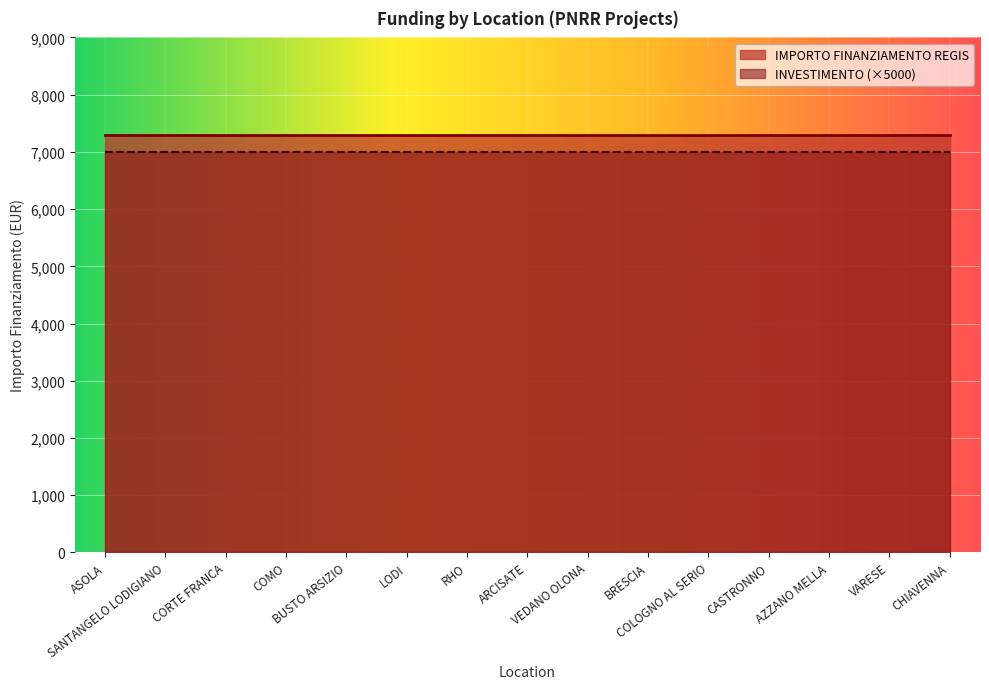

What position from the right is CHIAVENNA?

1